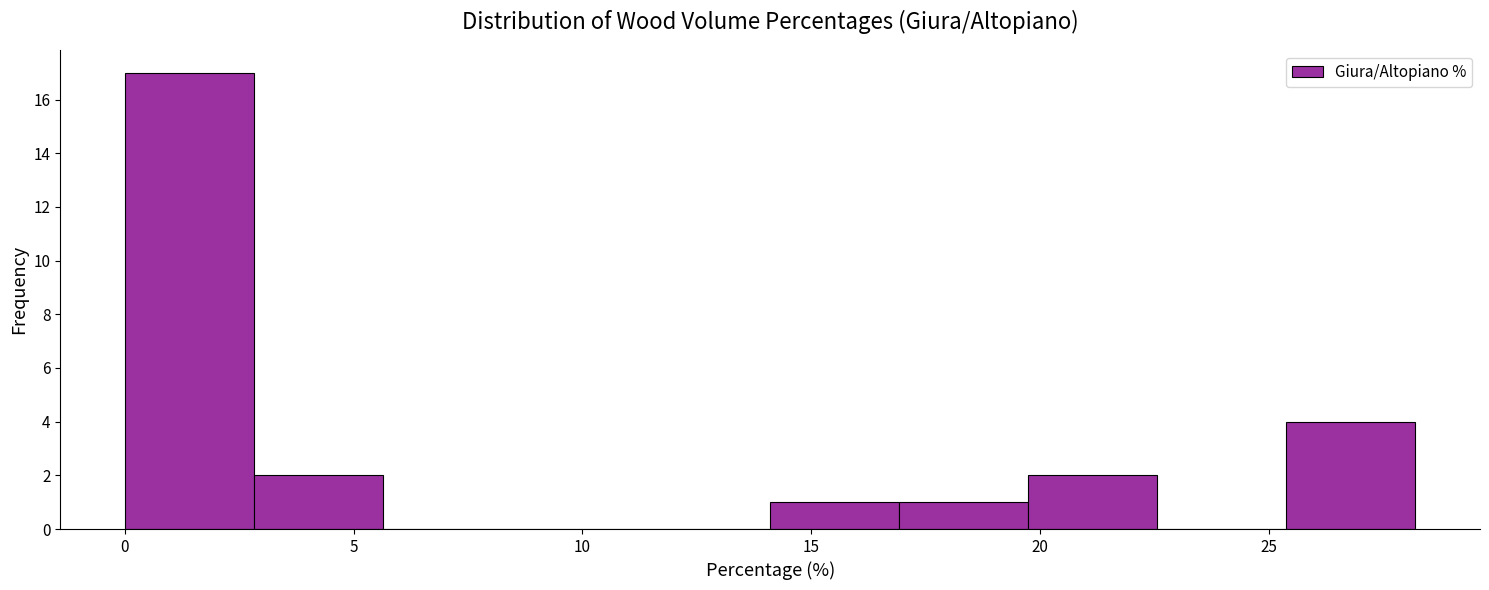

Reading left to right, transcribe this chart: for each bar, give the range it covers on the x-axis and its height. Neither the bar edges nor the heights are printed on the chart, so give them approximately, as read against the axes.

0.0 to 3.0: 17
3.0 to 5.5: 2
5.5 to 8.5: 0
8.5 to 11.5: 0
11.5 to 14.0: 0
14.0 to 17.0: 1
17.0 to 19.5: 1
19.5 to 22.5: 2
22.5 to 25.5: 0
25.5 to 28.0: 4